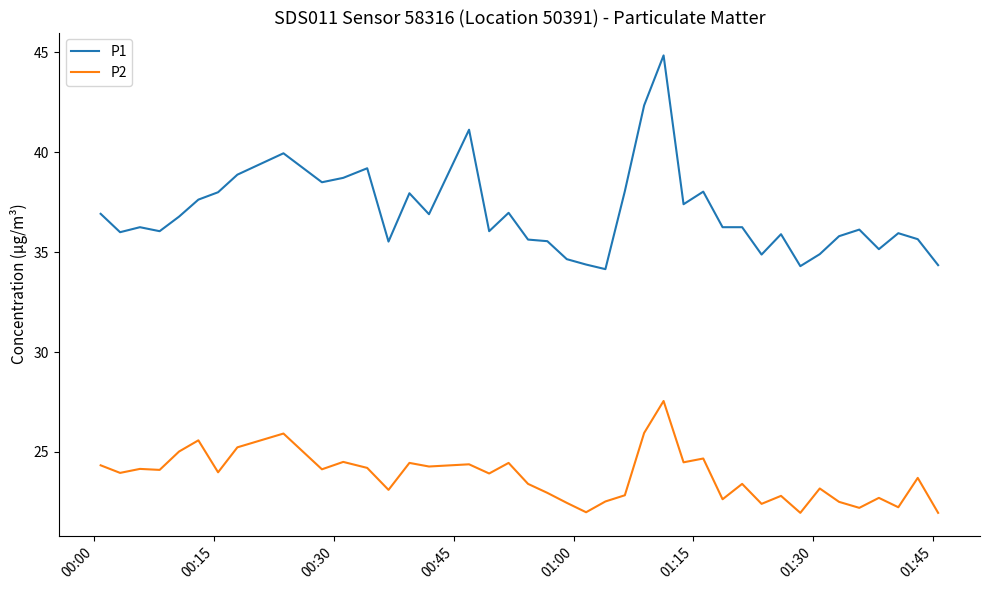

True or false: P1 has more than 0 points higher than both neighbors.

True